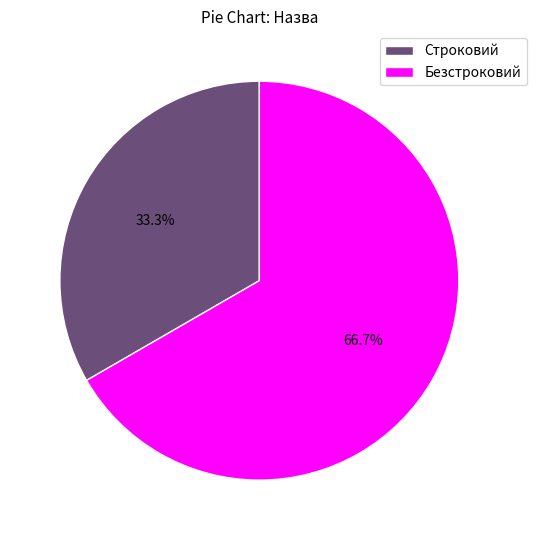

Is it true that Безстроковий is 79% of the pie?

False